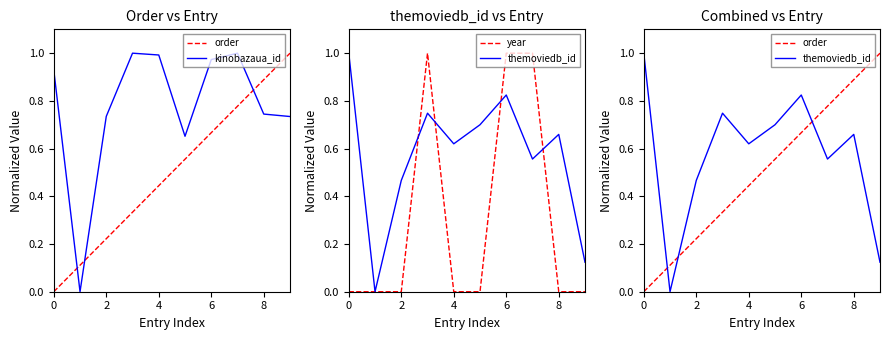

How many distinct data groups are displayed?

4